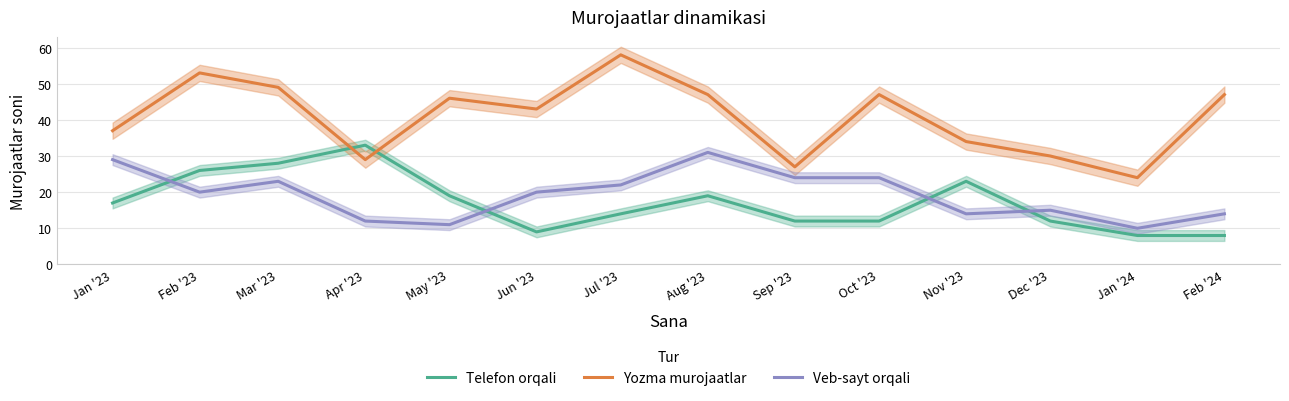

Reading left to right, extract all data points from this chart.

Telefon orqali: Jan '23=17	Feb '23=26	Mar '23=28	Apr '23=33	May '23=19	Jun '23=9	Jul '23=14	Aug '23=19	Sep '23=12	Oct '23=12	Nov '23=23	Dec '23=12	Jan '24=8	Feb '24=8
Yozma murojaatlar: Jan '23=37	Feb '23=53	Mar '23=49	Apr '23=29	May '23=46	Jun '23=43	Jul '23=58	Aug '23=47	Sep '23=27	Oct '23=47	Nov '23=34	Dec '23=30	Jan '24=24	Feb '24=47
Veb-sayt orqali: Jan '23=29	Feb '23=20	Mar '23=23	Apr '23=12	May '23=11	Jun '23=20	Jul '23=22	Aug '23=31	Sep '23=24	Oct '23=24	Nov '23=14	Dec '23=15	Jan '24=10	Feb '24=14